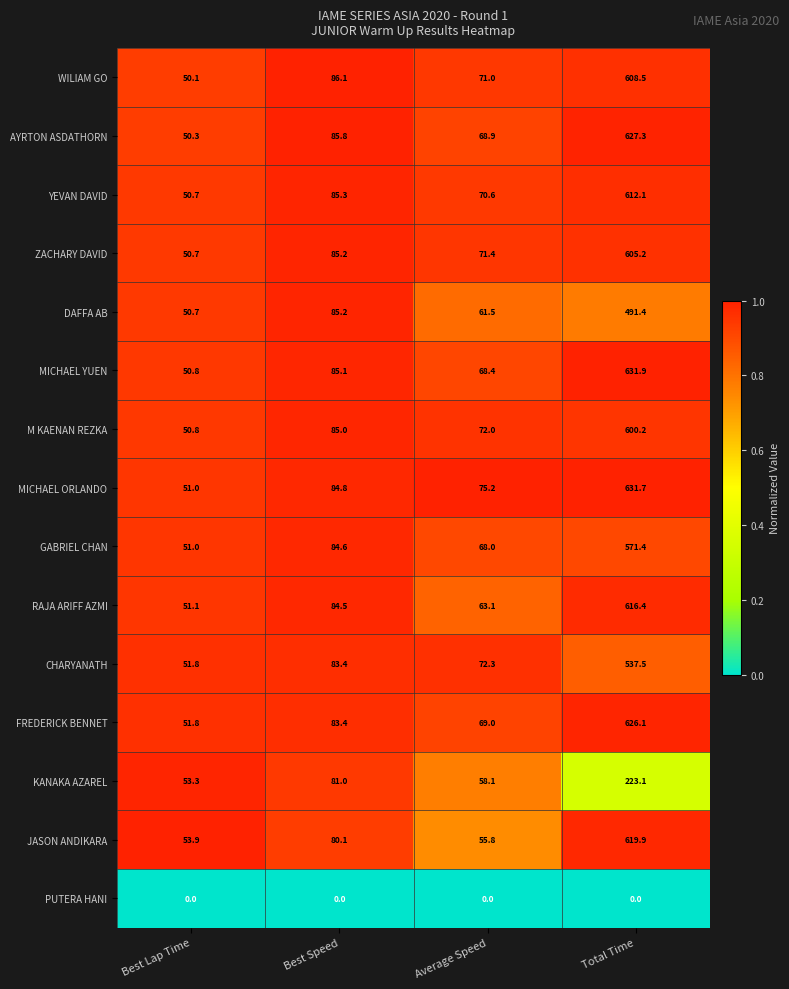

What is the greatest value displayed?

631.9